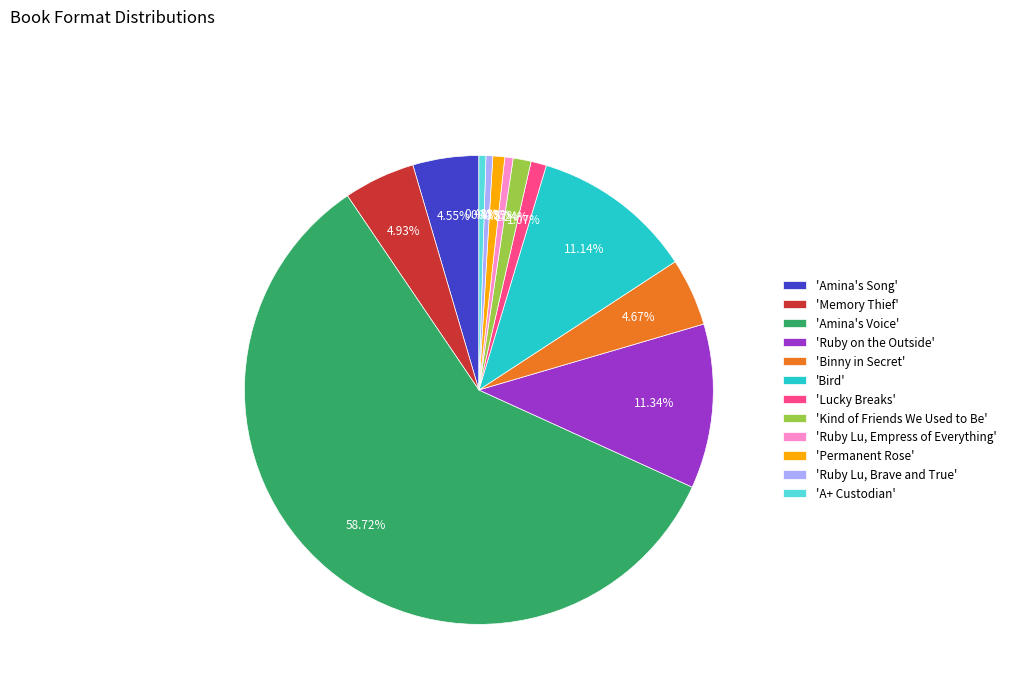

Between 'A+ Custodian' and 'Ruby on the Outside', which is larger?

'Ruby on the Outside'